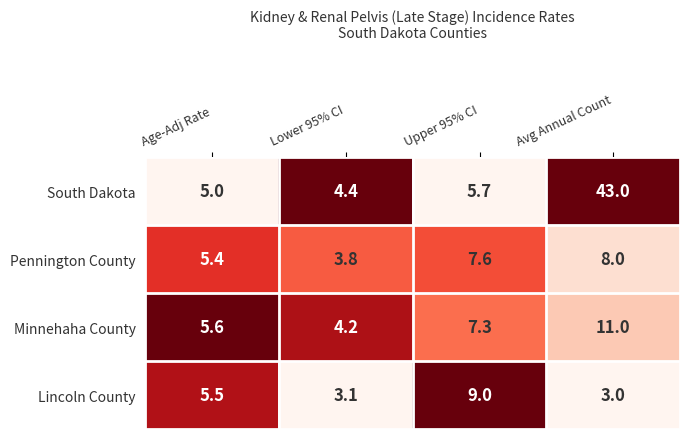

Rank the categories by Lincoln County value from lowest to highest.

Avg Annual Count, Lower 95% CI, Age-Adj Rate, Upper 95% CI